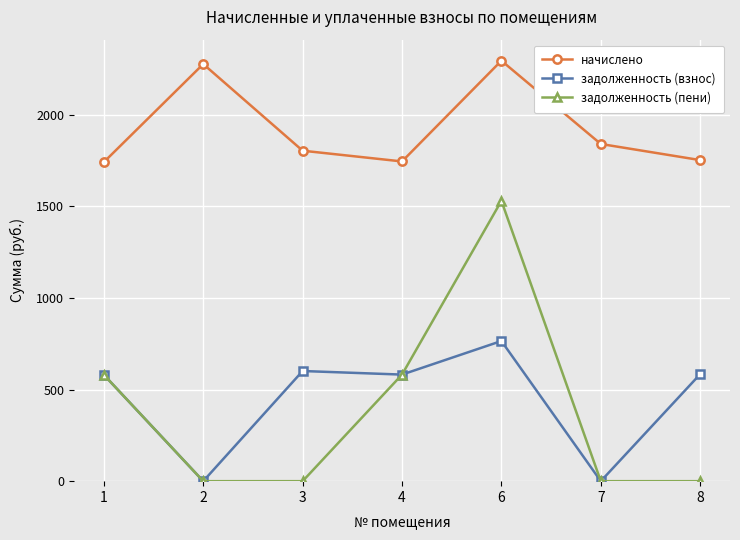

Which series has the largest range (max minus min)?

задолженность (пени)